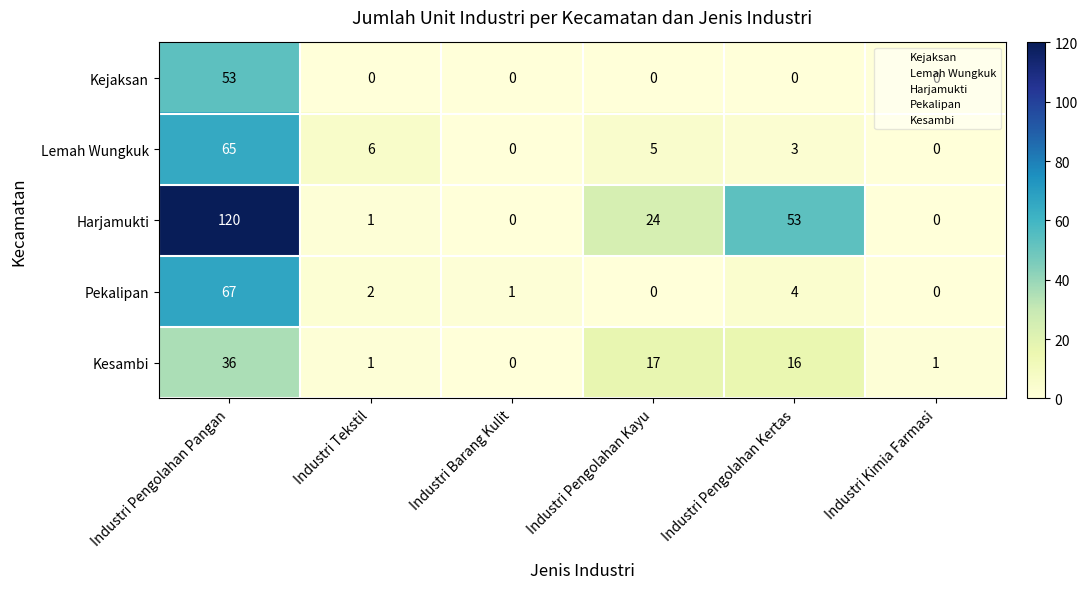

True or false: Kejaksan has a value of 0 at Industri Tekstil.

True